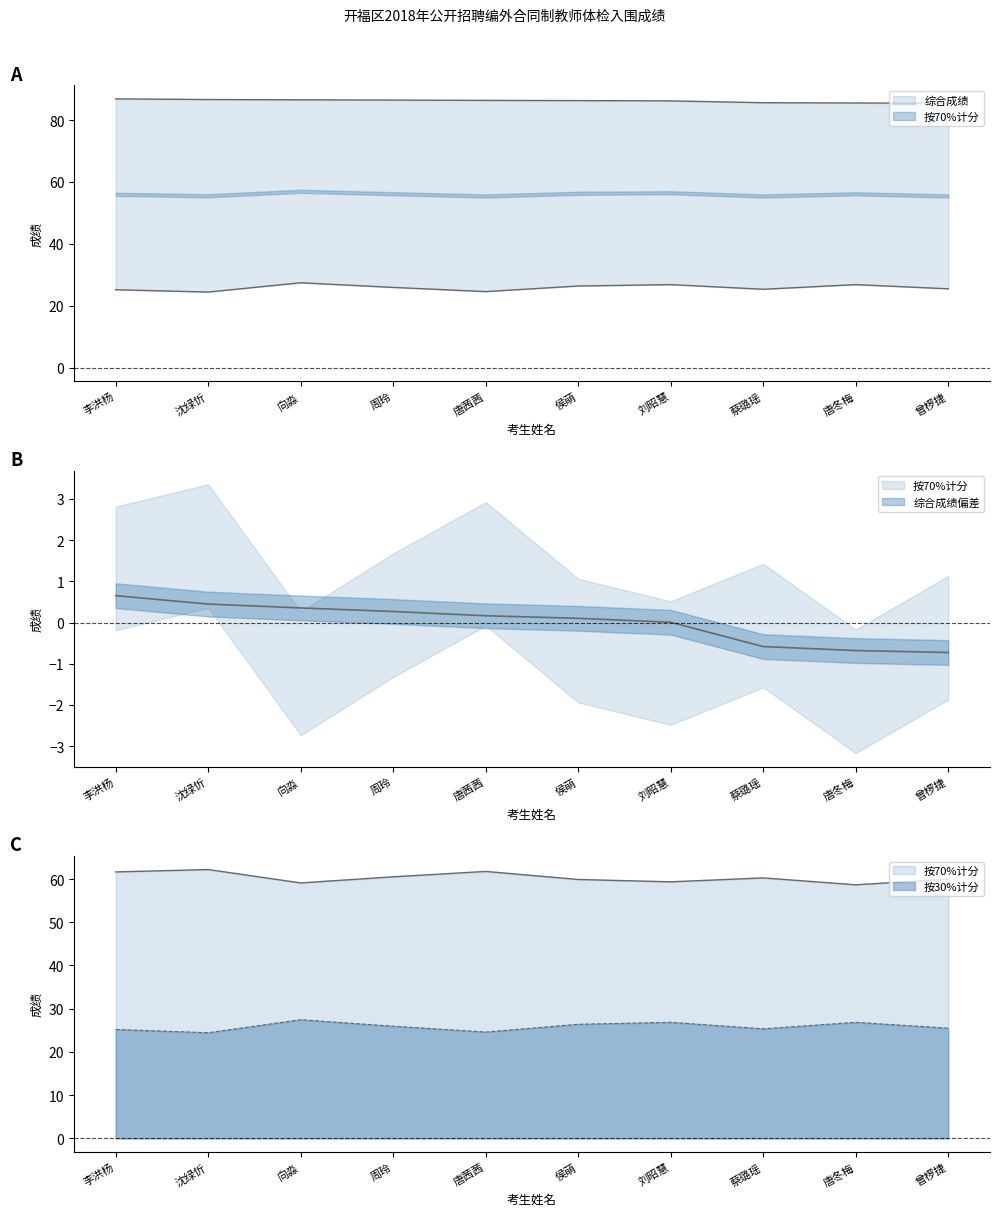

Which has a higher value, 刘昭慧 or 沈绿忻?

刘昭慧